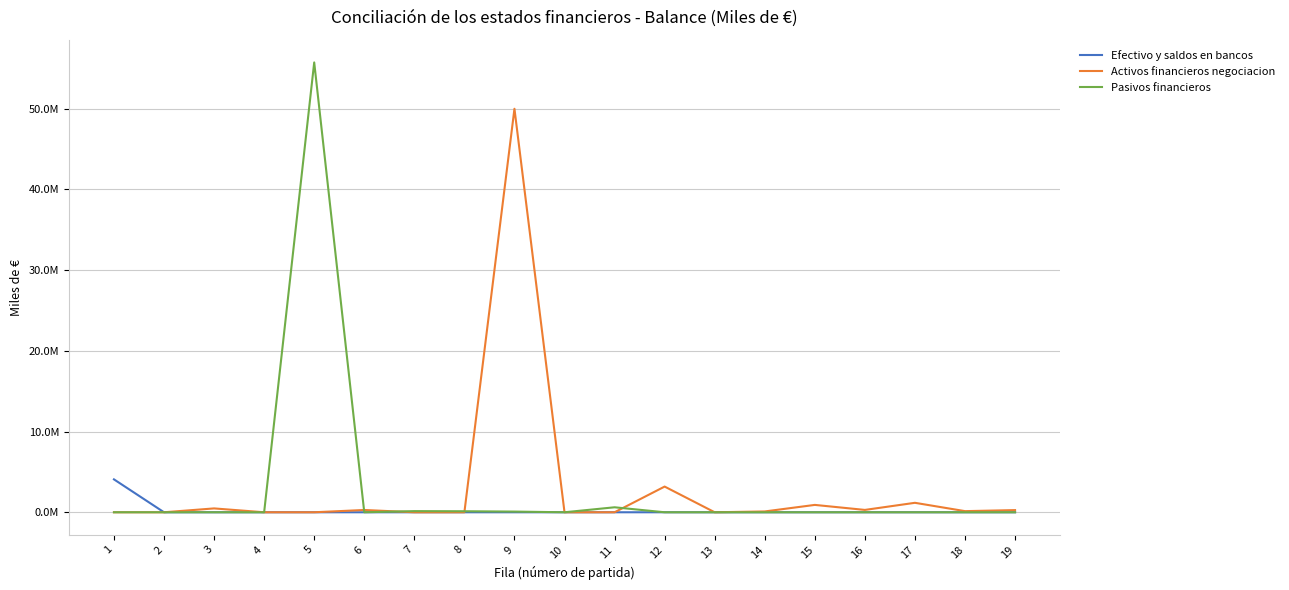

At which category is the sum across all series the highest?

5